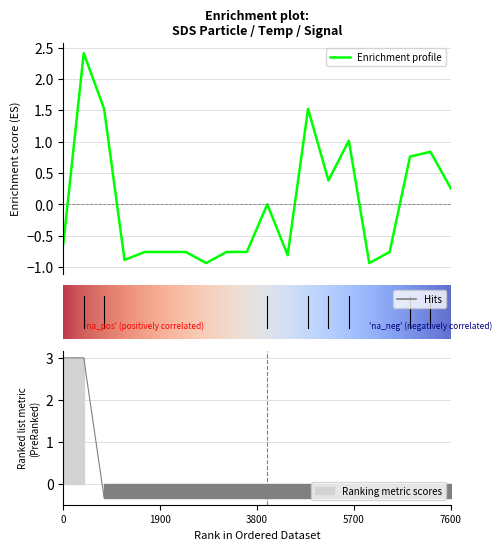

The Signal series shows -0.6 at 03:40. True or false?

False